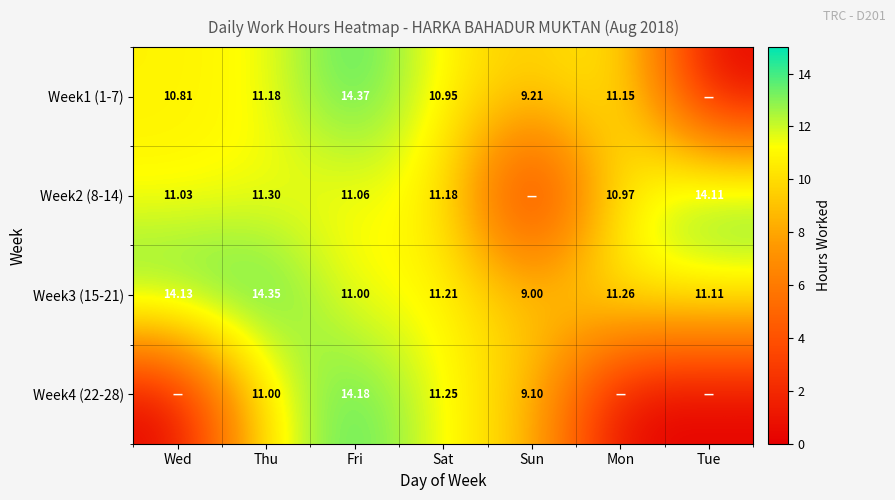

Is the value of Week3 (15-21) at Thu greater than the value of Week2 (8-14) at Wed?

Yes